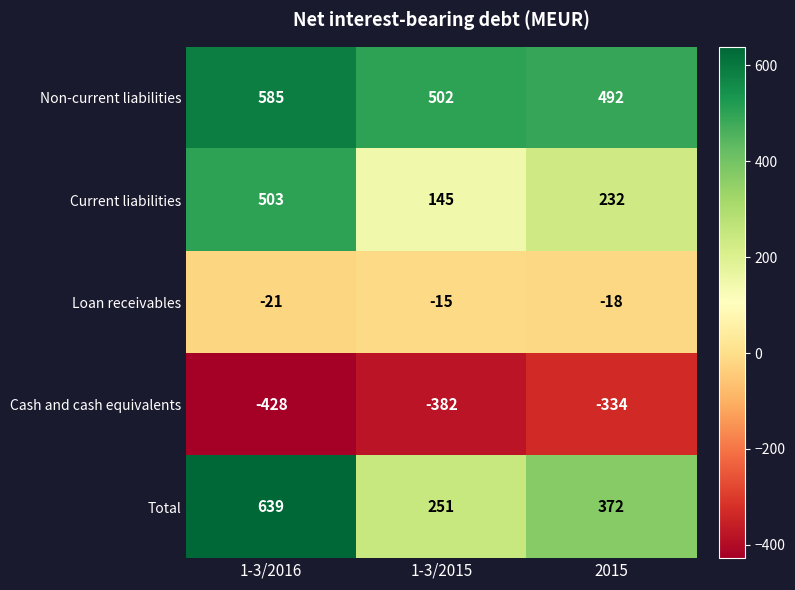

At 1-3/2016, list the series in order from smallest to largest.

Cash and cash equivalents, Loan receivables, Current liabilities, Non-current liabilities, Total